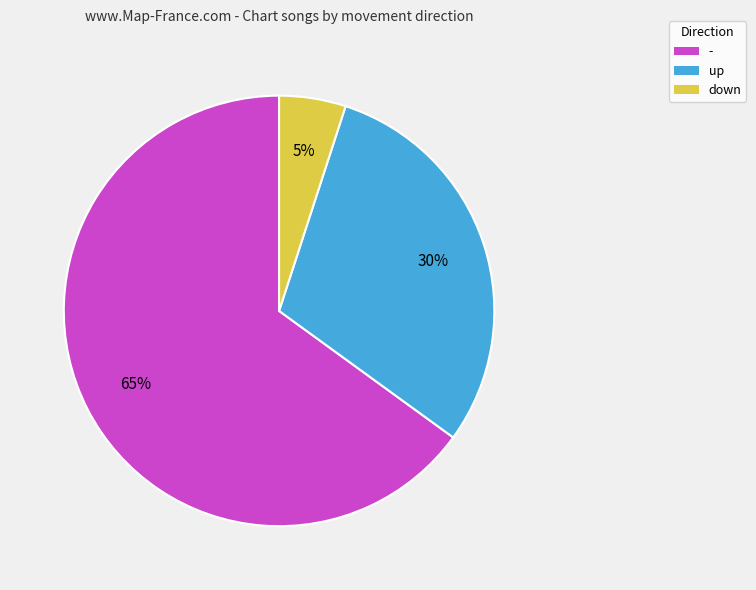

What percentage is the up slice, to the nearest percent?

30%